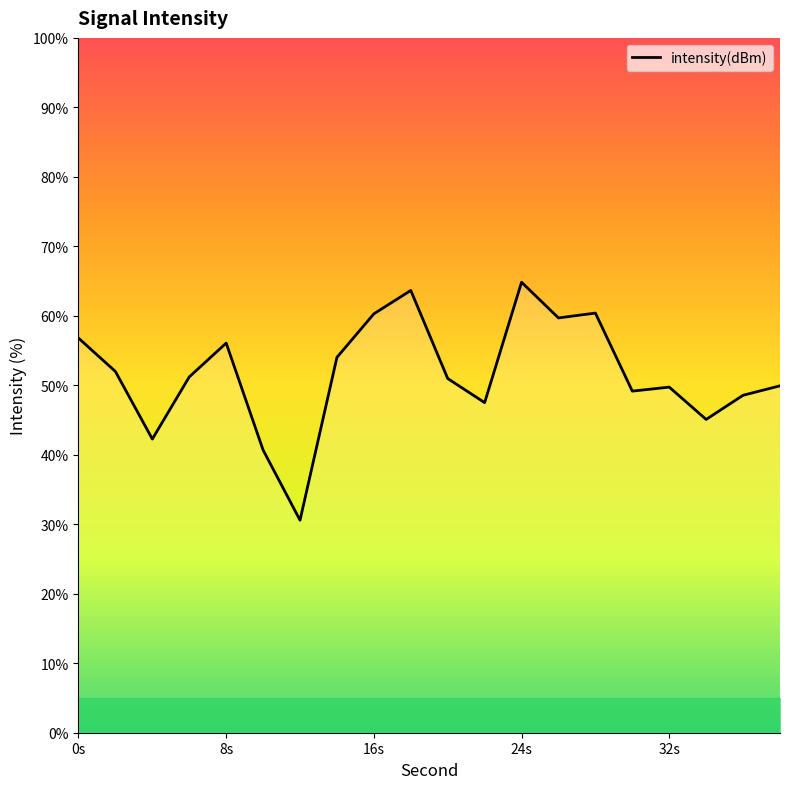

What is the smallest value displayed?

30.6